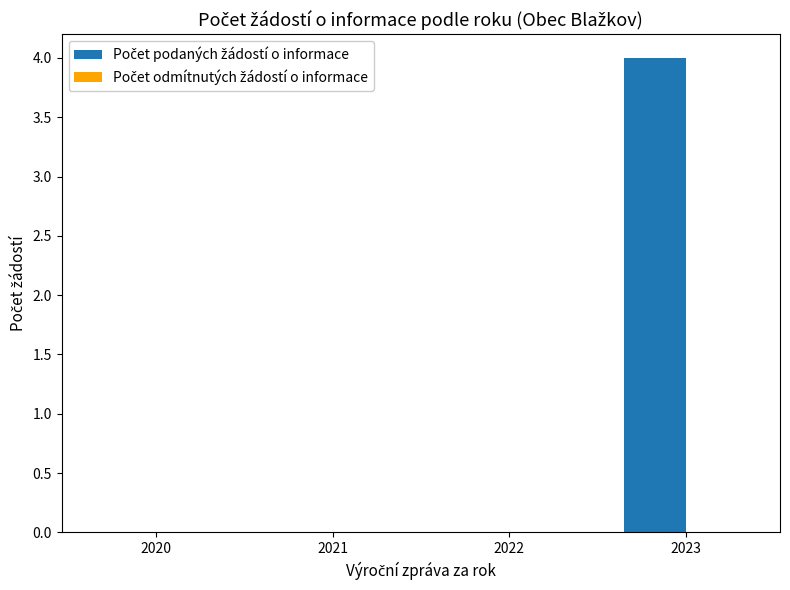

The value at 2020 is 2. True or false?

False